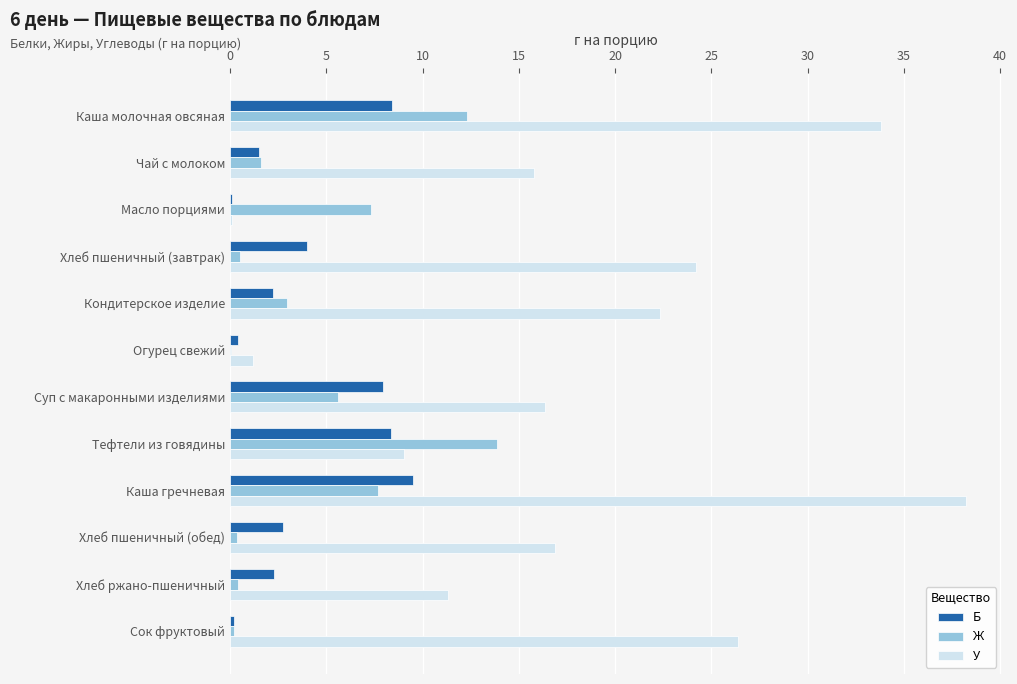

Is it true that Ж equals 1.7 at Кондитерское изделие?

False